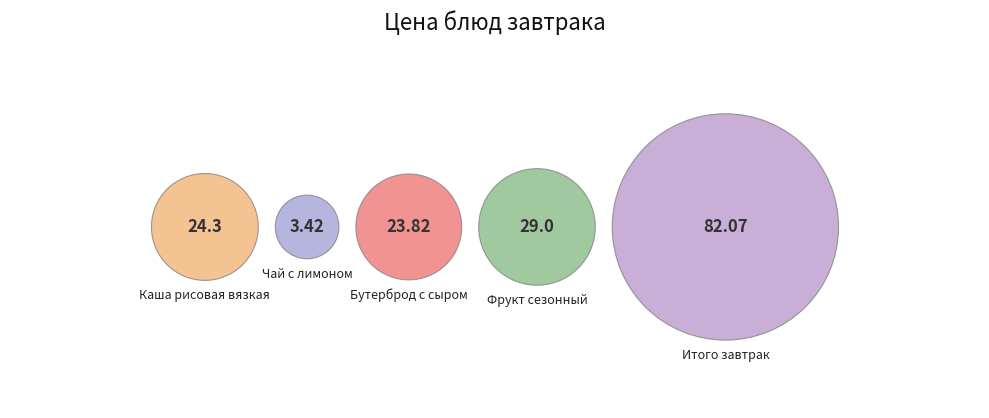

What percentage is NOT represented by Бутерброд с сыром?

85.4%